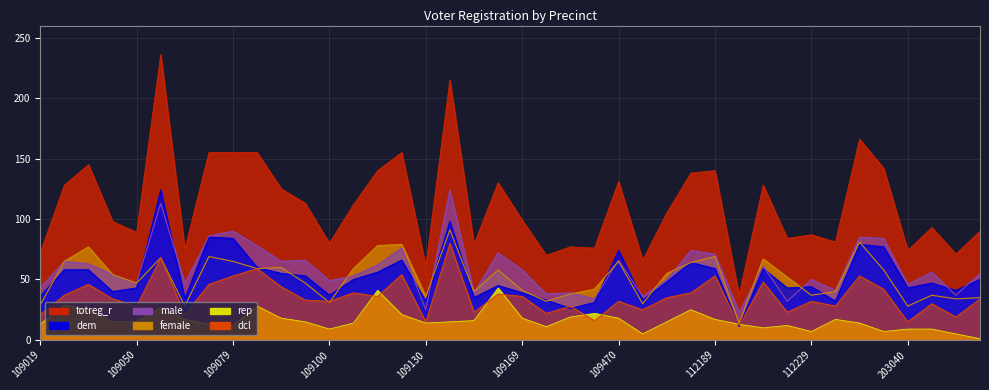

What is the sum of the dem values at 109059 and 112160?

172